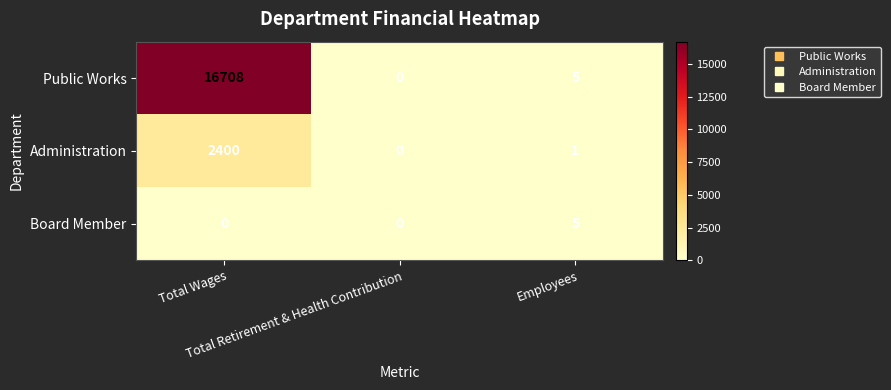

Count the Board Member values in the range 0 to 5.

3